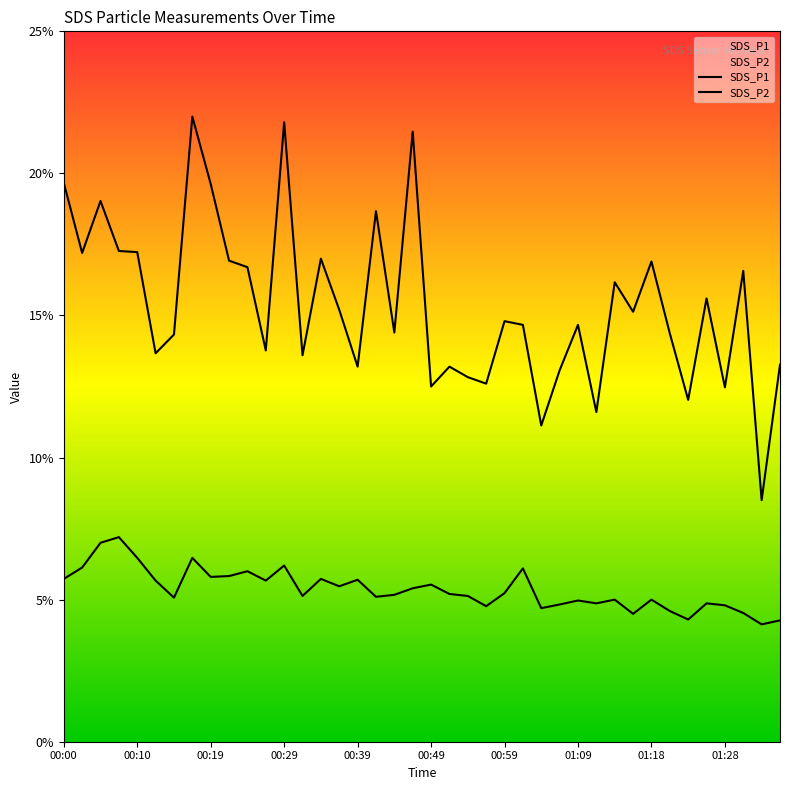

The value of SDS_P1 at 21 is 18.1. True or false?

False